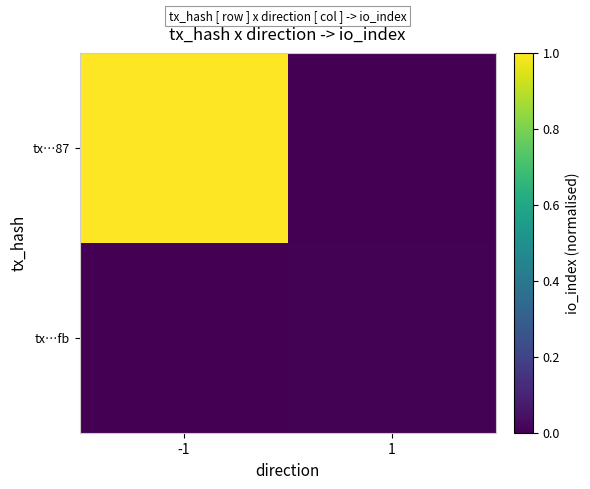

At -1, list the series in order from largest to smallest.

tx…87, tx…fb